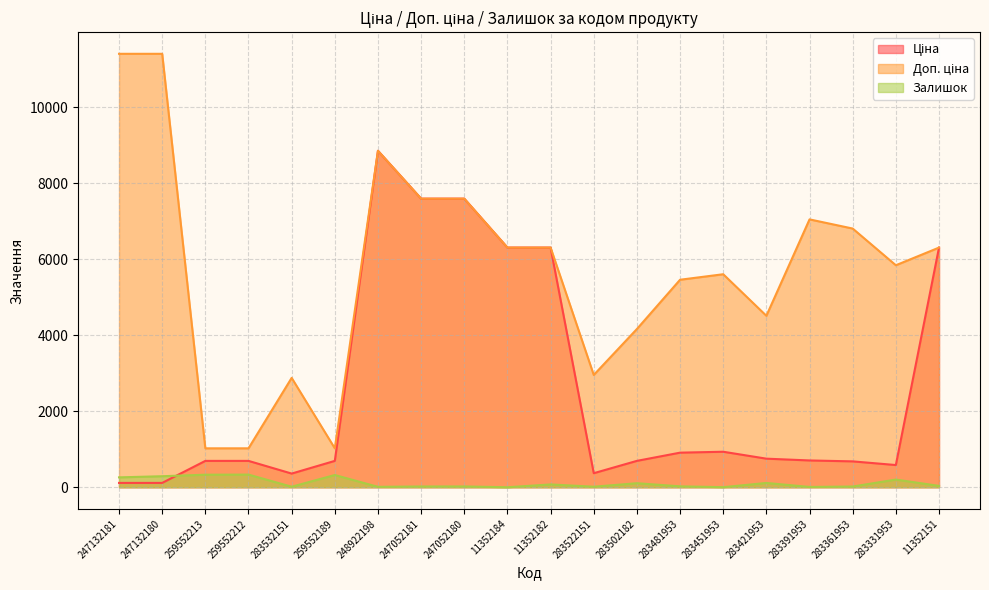

Rank the categories by Залишок value from highest to lowest.

259552212, 259552213, 259552189, 247132180, 247132181, 283331953, 283421953, 283502182, 11352182, 11352151, 283481953, 247052180, 247052181, 283361953, 283532151, 283522151, 248922198, 283391953, 283451953, 11352184